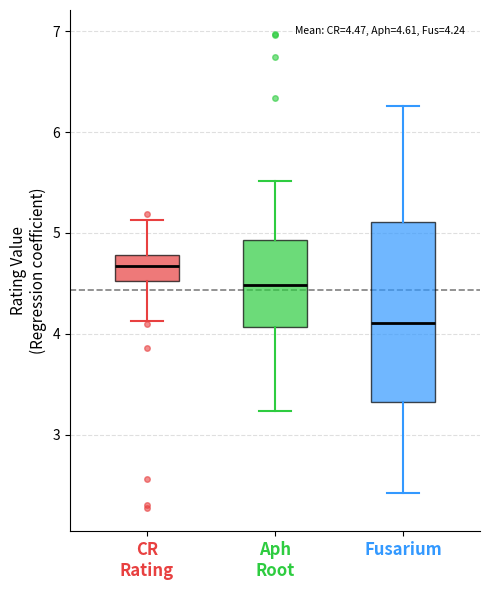

Comparing the boxes themselves (not the whiskers), which one is the tallest?

Fusarium